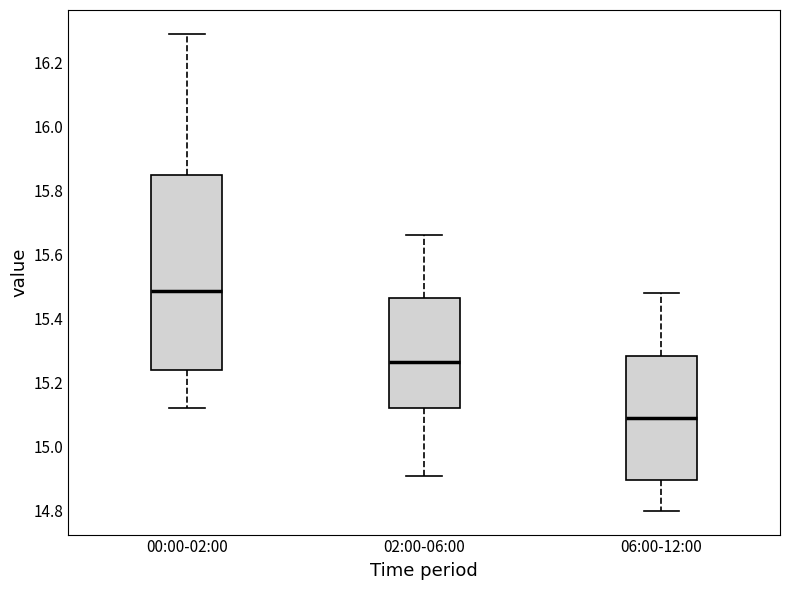

Reading left to right, transcribe this box plot: for each box, give where its median line is, the range the box spans, and where its two whiskers end, as read against the y-axis. The values are not printed on the chart, so give them approximately, as read against the axis.

00:00-02:00: median 15.48, box 15.24 to 15.86, whiskers 15.12 to 16.30
02:00-06:00: median 15.26, box 15.12 to 15.46, whiskers 14.92 to 15.66
06:00-12:00: median 15.10, box 14.90 to 15.28, whiskers 14.80 to 15.48